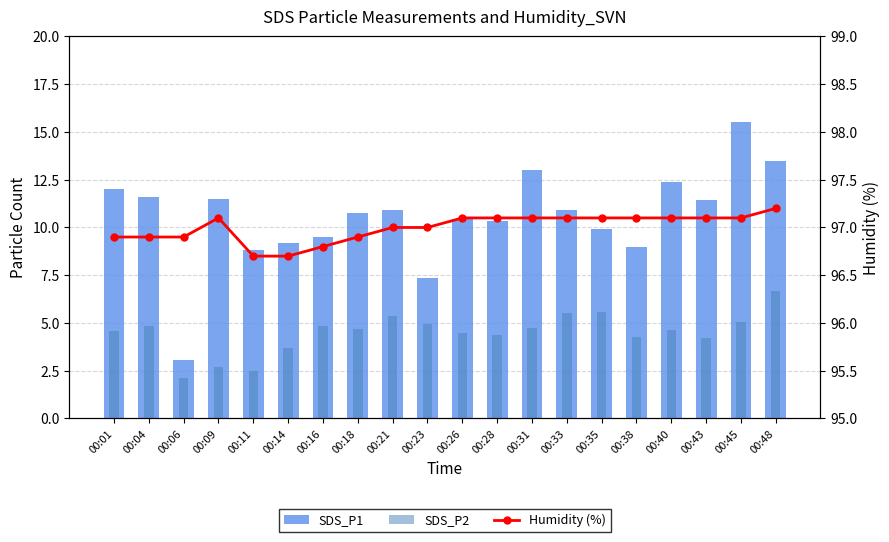

Is it true that SDS_P1 equals 15.4 at 00:38?

False